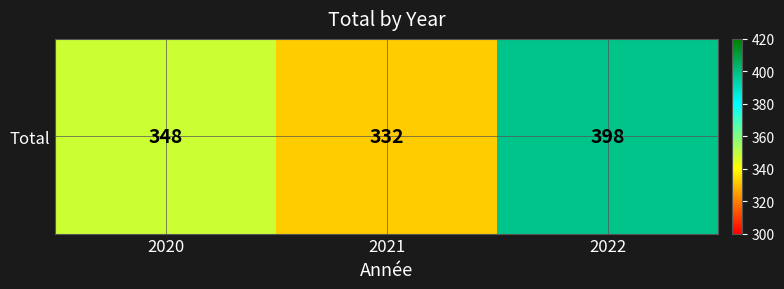

Which has a higher value, 2021 or 2022?

2022